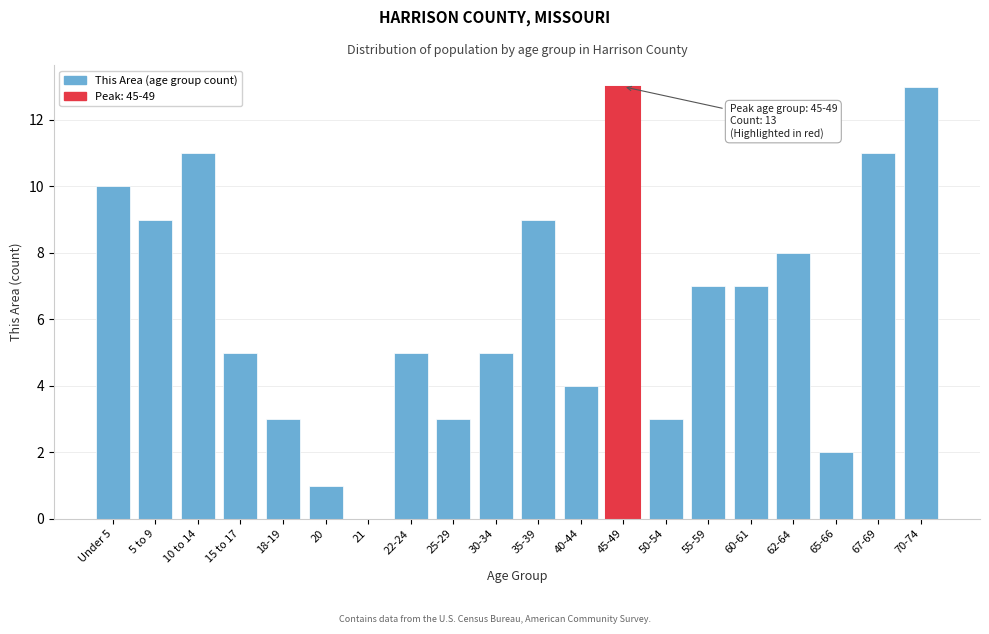

Reading right to left, what are all the values shown in this chart?

70-74=13	67-69=11	65-66=2	62-64=8	60-61=7	55-59=7	50-54=3	45-49=13	40-44=4	35-39=9	30-34=5	25-29=3	22-24=5	21=0	20=1	18-19=3	15 to 17=5	10 to 14=11	5 to 9=9	Under 5=10